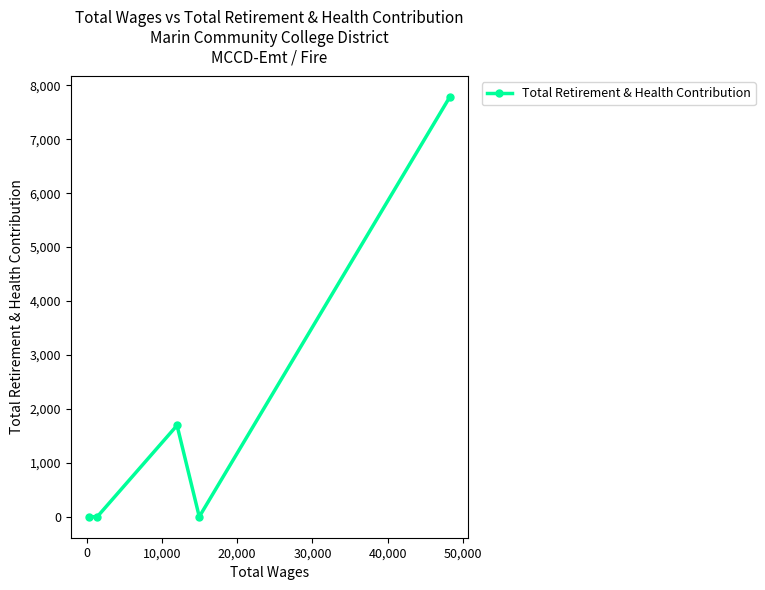

What is the difference between the second highest and minimum values?

1694